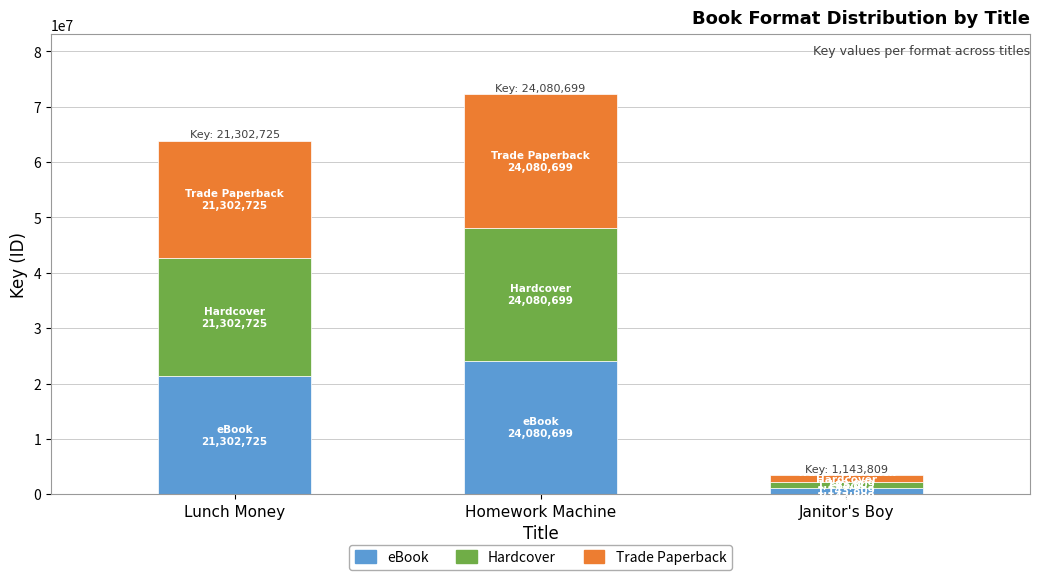

Where is eBook nearest to the value 12612254?

Lunch Money